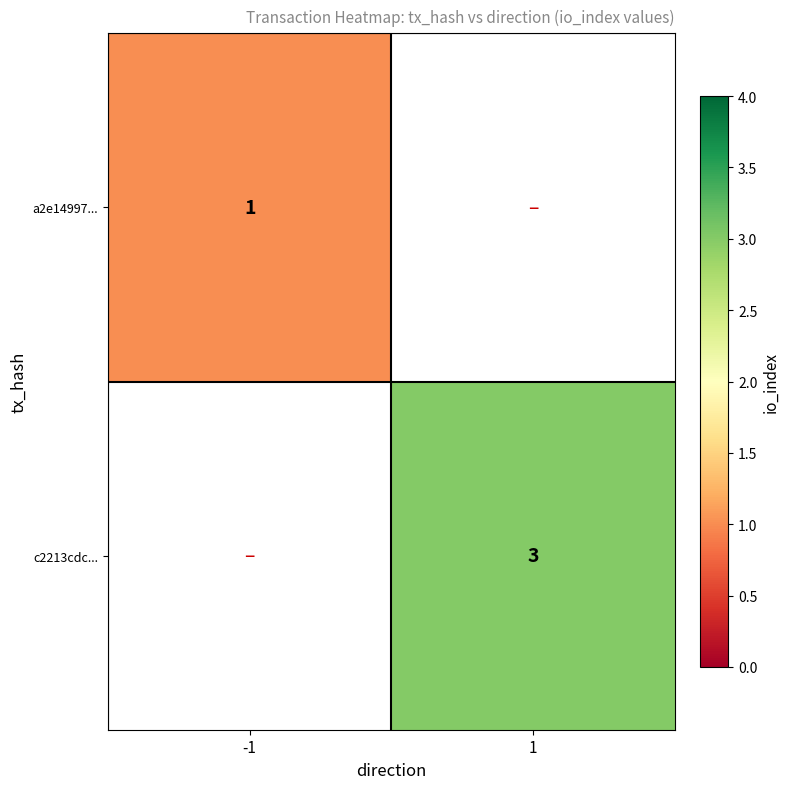

The c2213cdc... series shows 5 at 1. True or false?

False